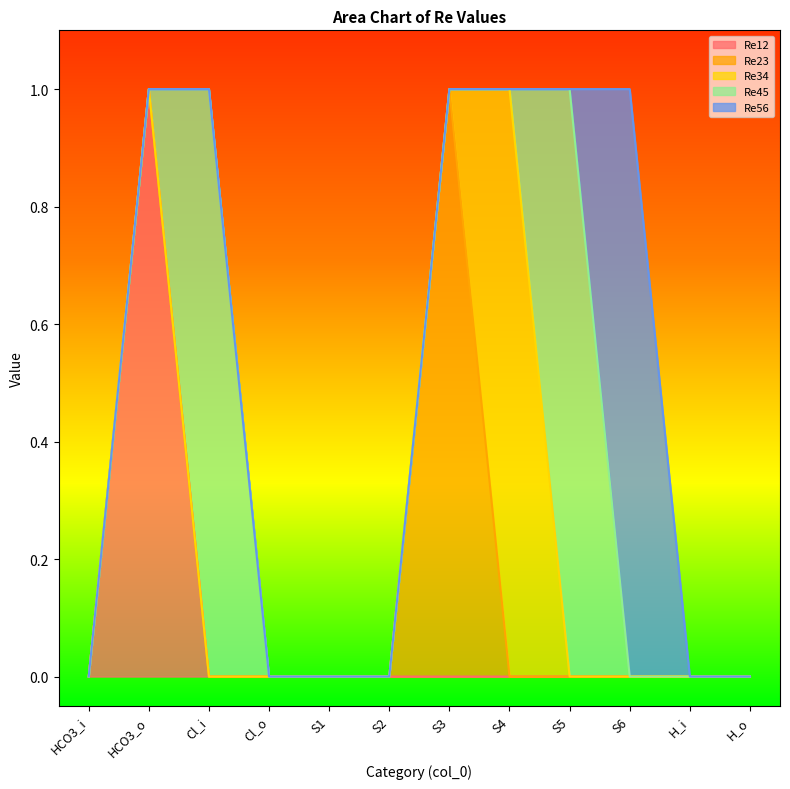

The Re45 series shows 1 at HCO3_i. True or false?

False